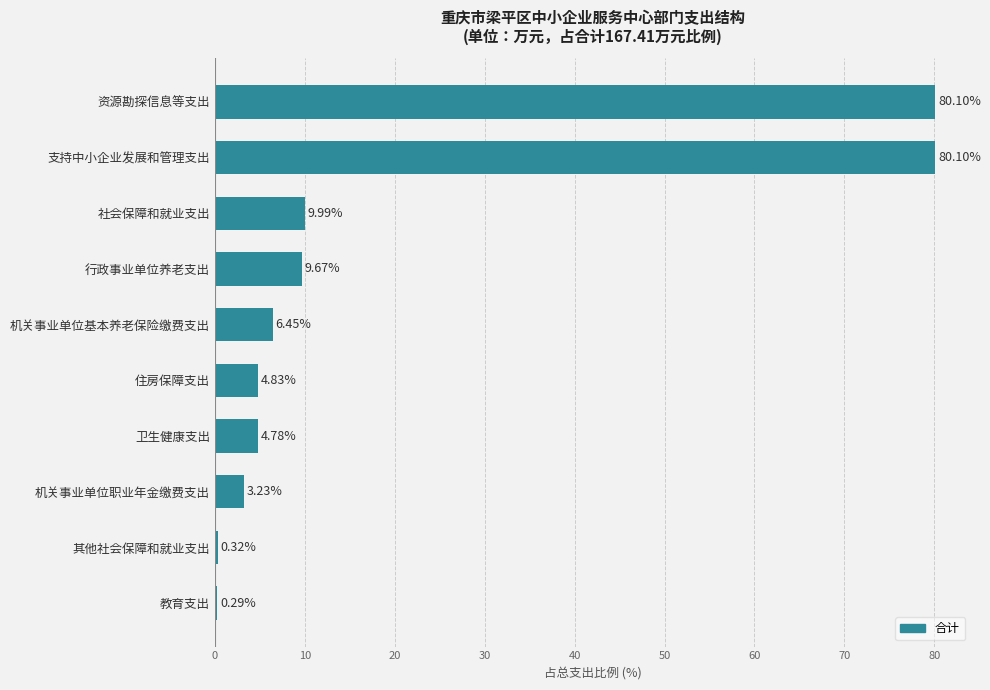

Which category has the lowest value across all series?

教育支出